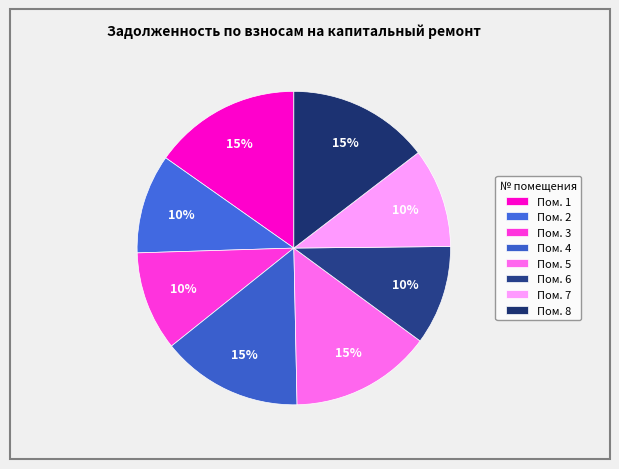

How many segments does this pie chart have?

8